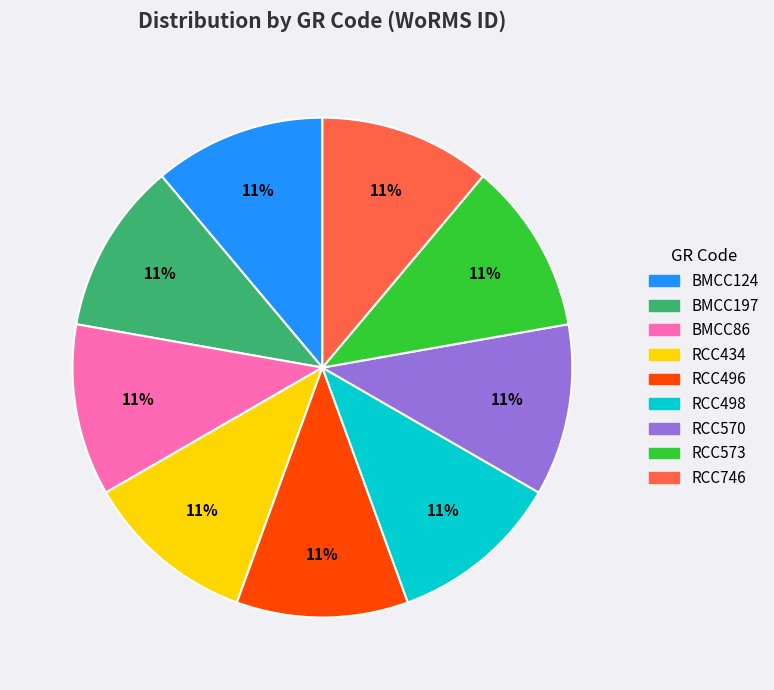

How many segments does this pie chart have?

9